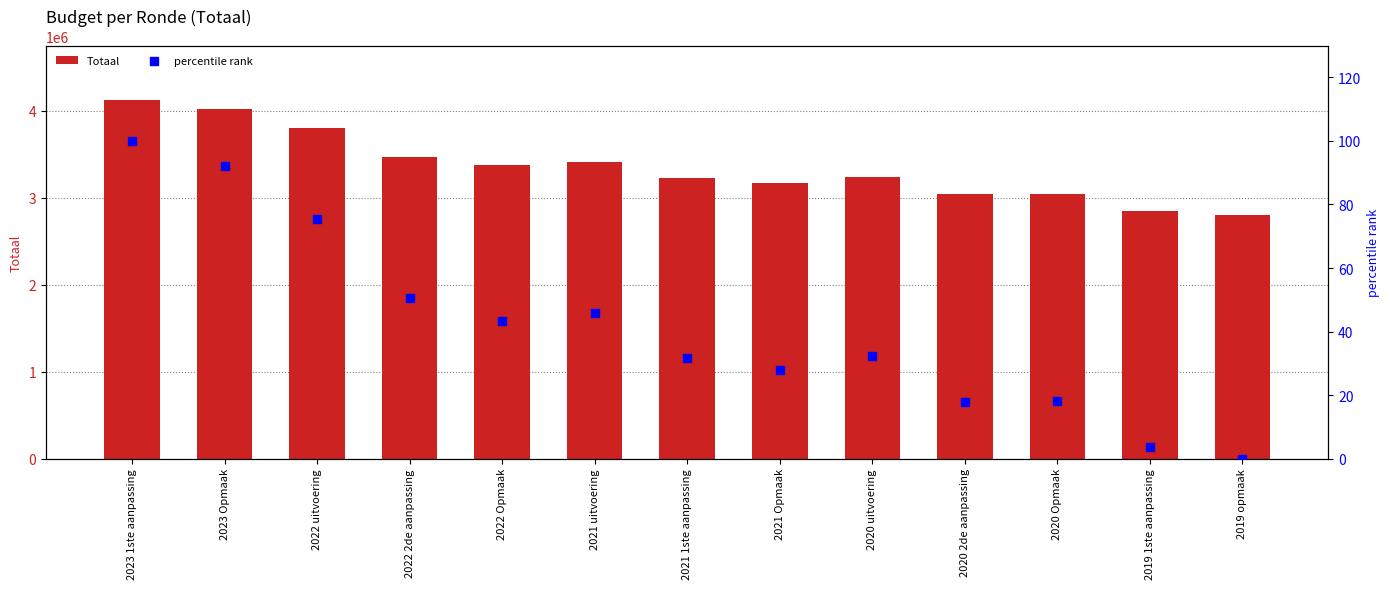

At which category is the sum across all series the highest?

2023 1ste aanpassing